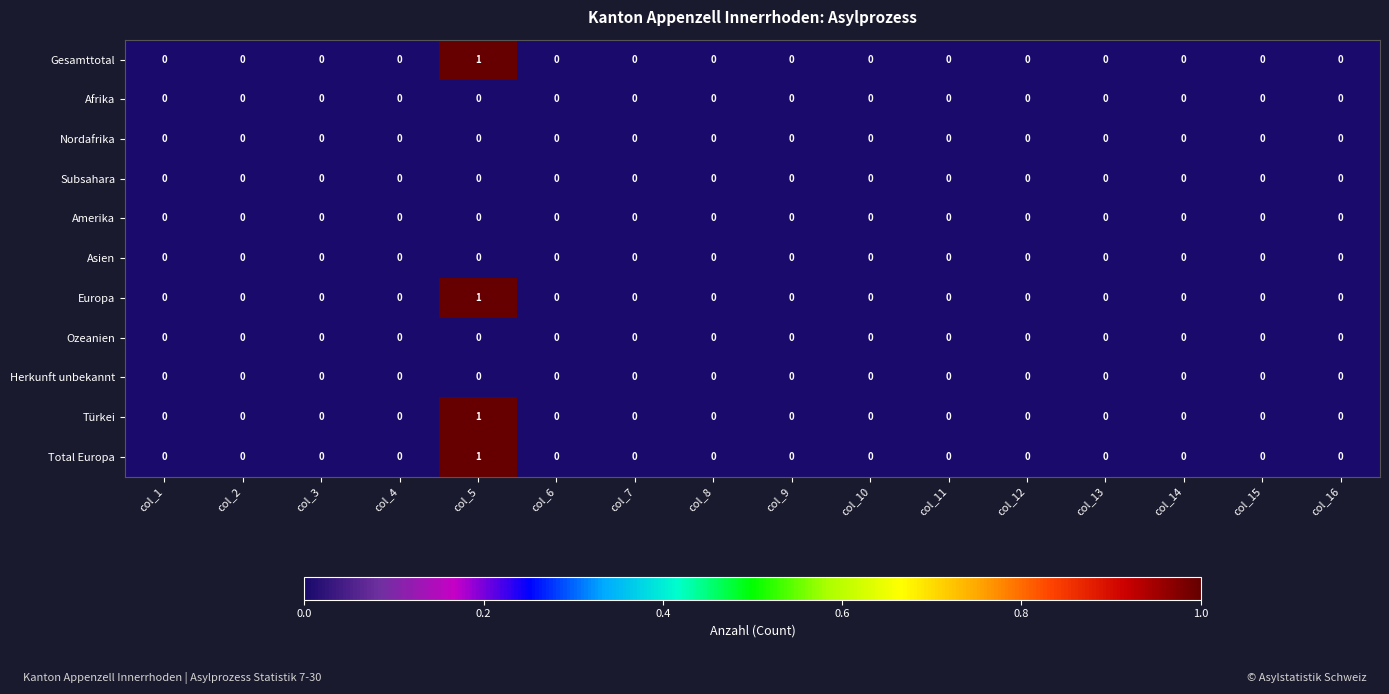

The value of Gesamttotal at col_12 is 1. True or false?

False